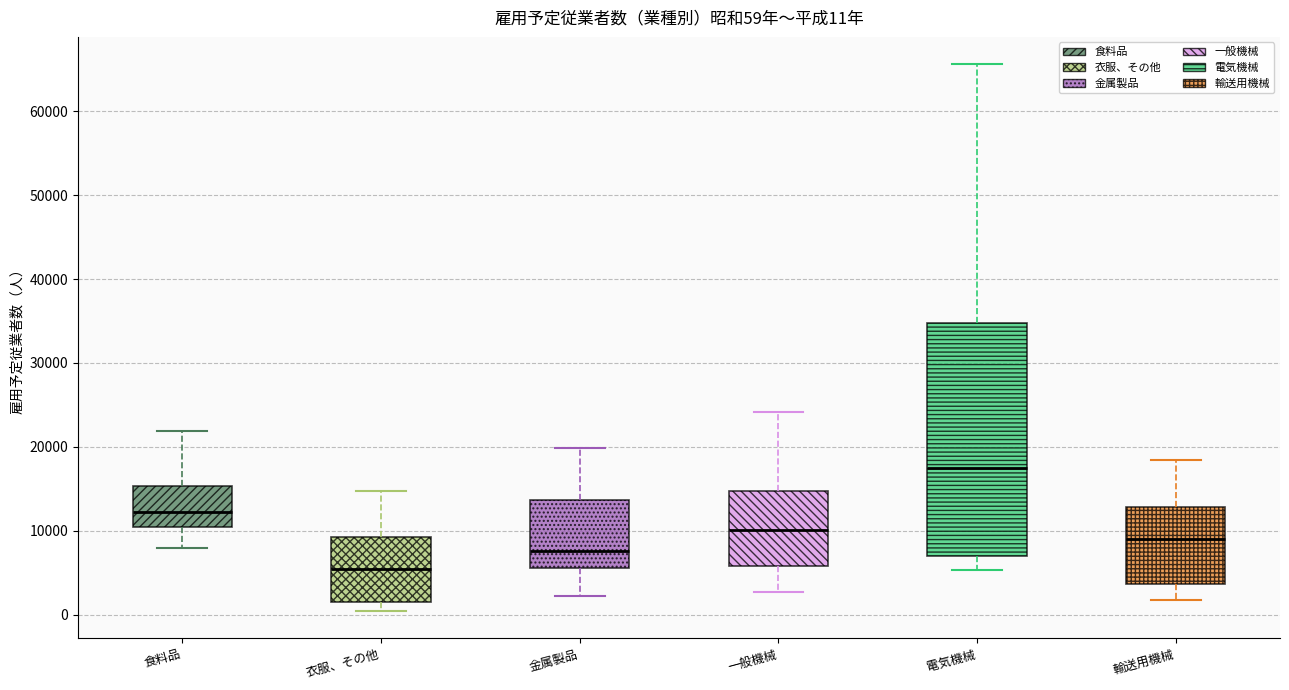

Which box's median line is the lowest?

衣服、その他